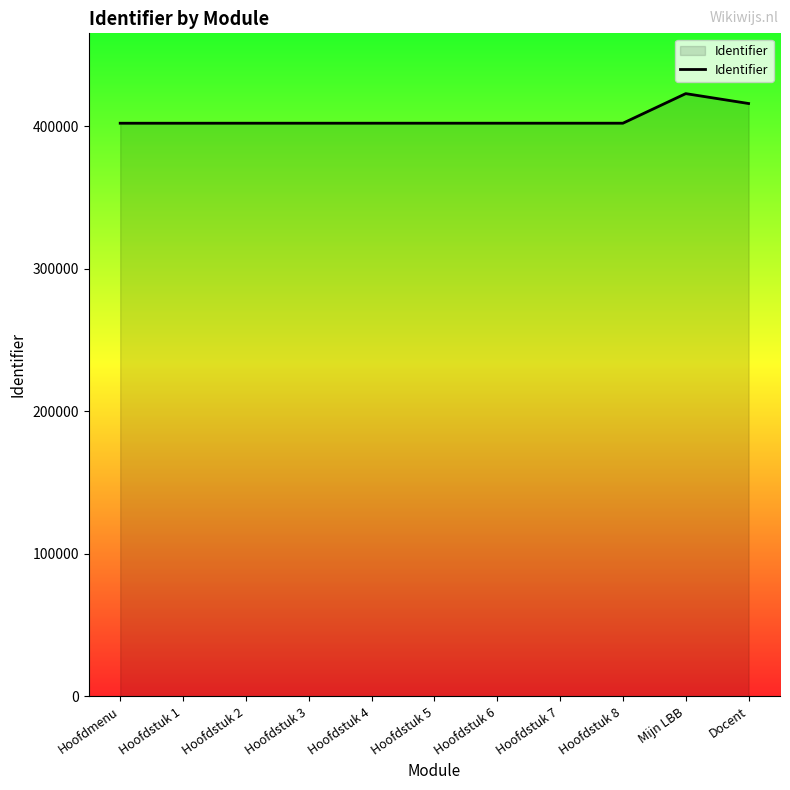

What position from the left is Hoofdstuk 6?

7